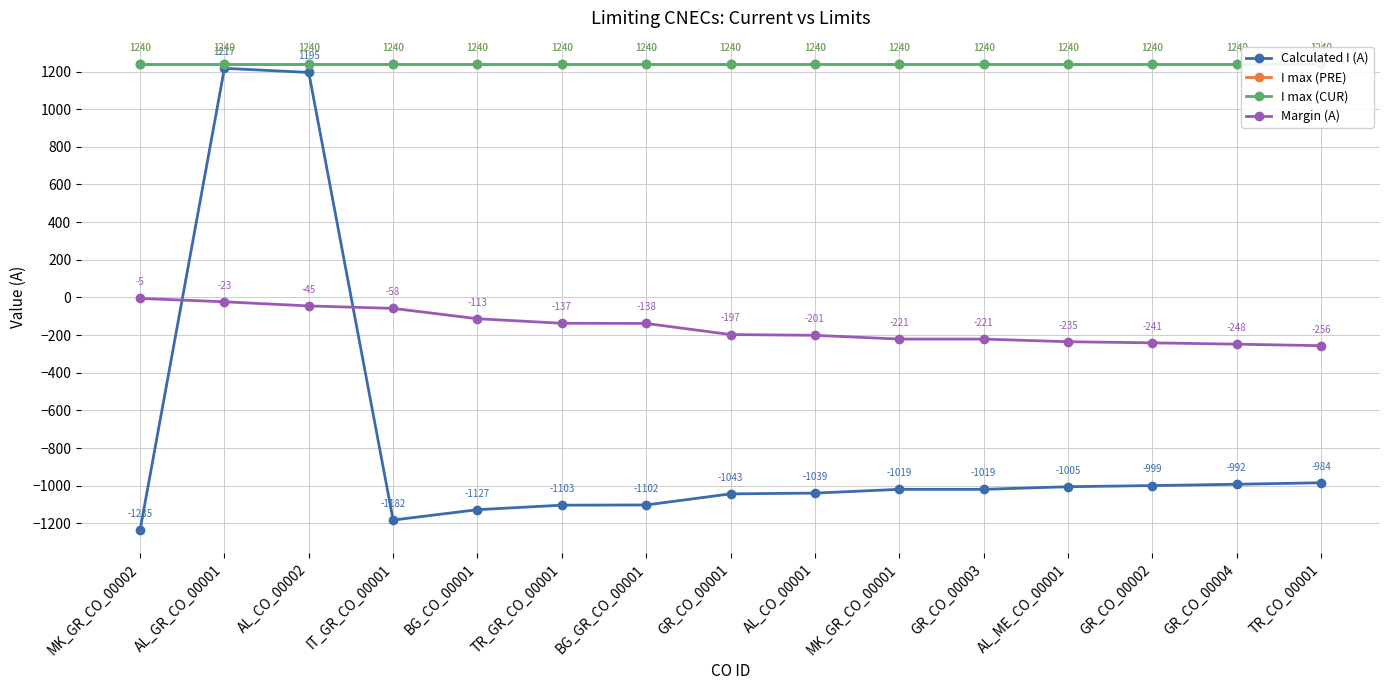

At which label does Margin (A) reach its minimum?

TR_CO_00001